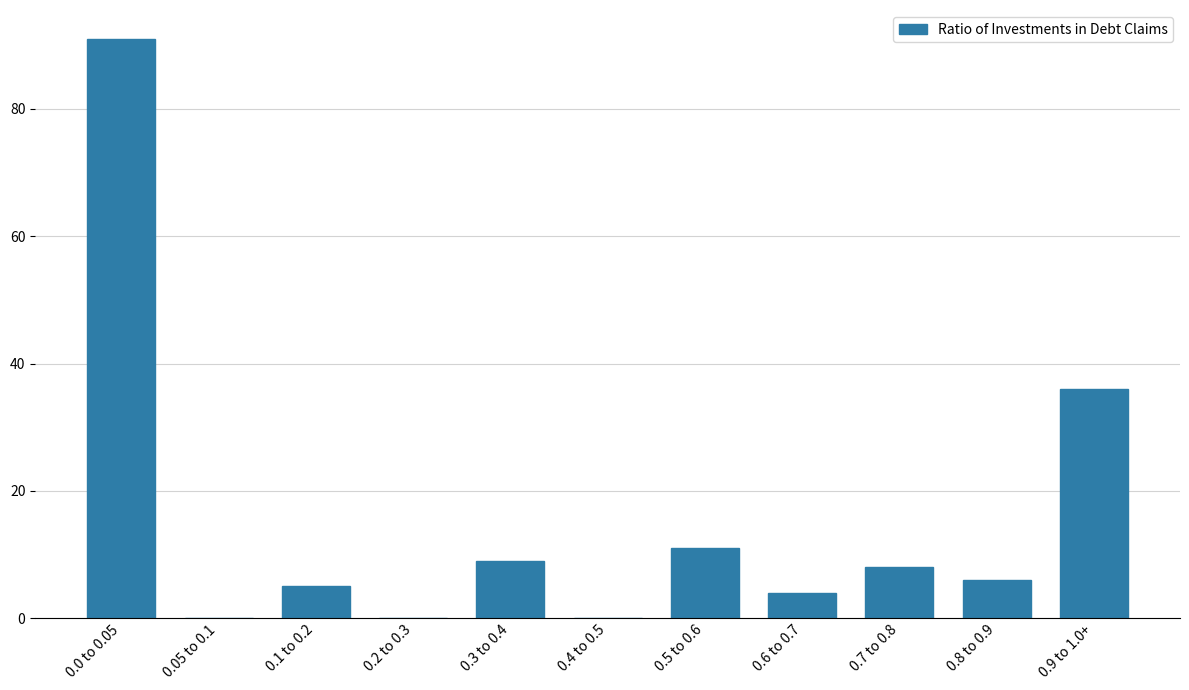

Reading right to left, extract all data points from this chart.

0.9 to 1.0+=36	0.8 to 0.9=6	0.7 to 0.8=8	0.6 to 0.7=4	0.5 to 0.6=11	0.4 to 0.5=0	0.3 to 0.4=9	0.2 to 0.3=0	0.1 to 0.2=5	0.05 to 0.1=0	0.0 to 0.05=91